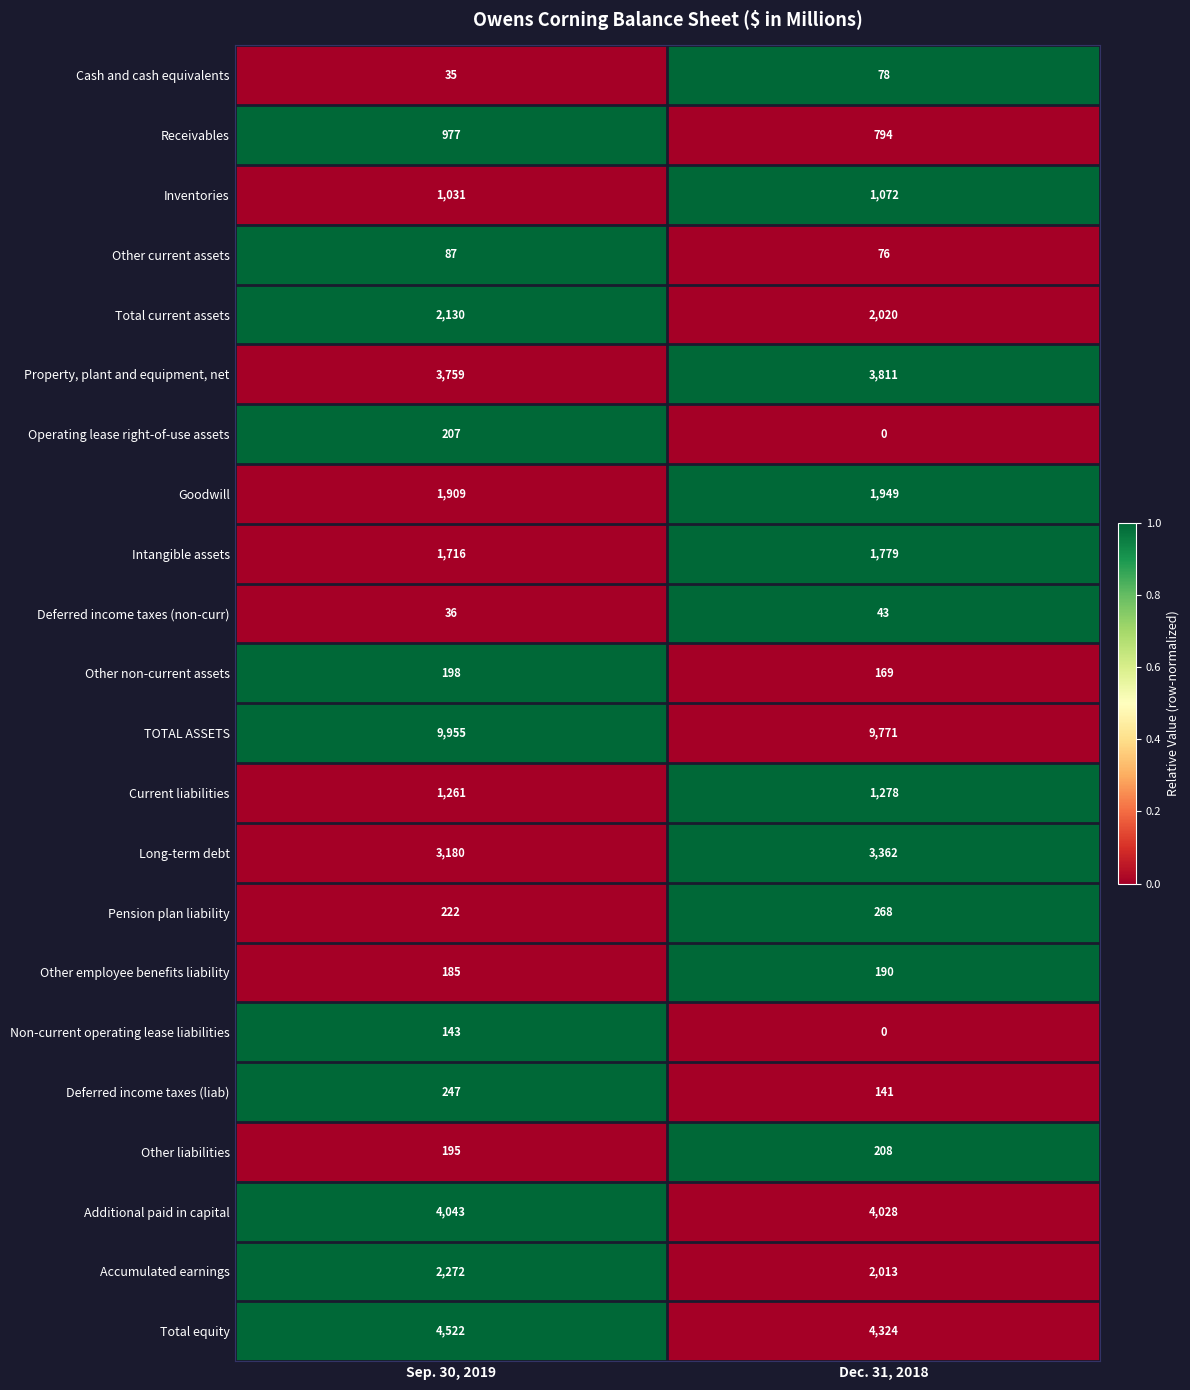

True or false: Non-current operating lease liabilities has a value of 228 at Sep. 30, 2019.

False